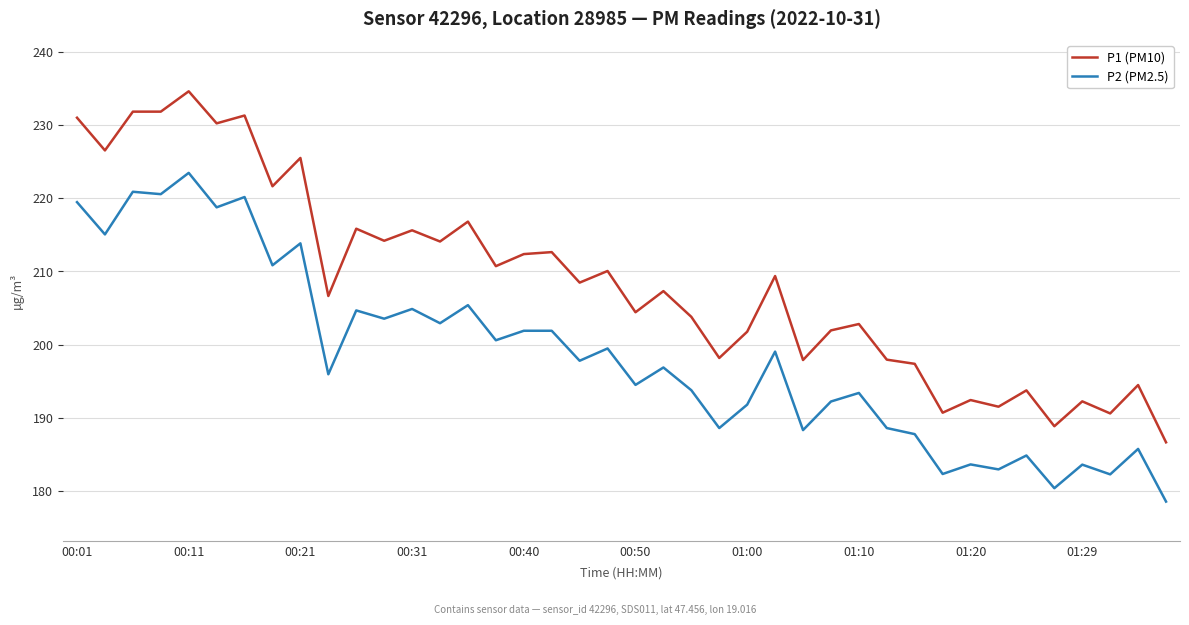

List the series in order of their peak value, lowest first.

P2 (PM2.5), P1 (PM10)